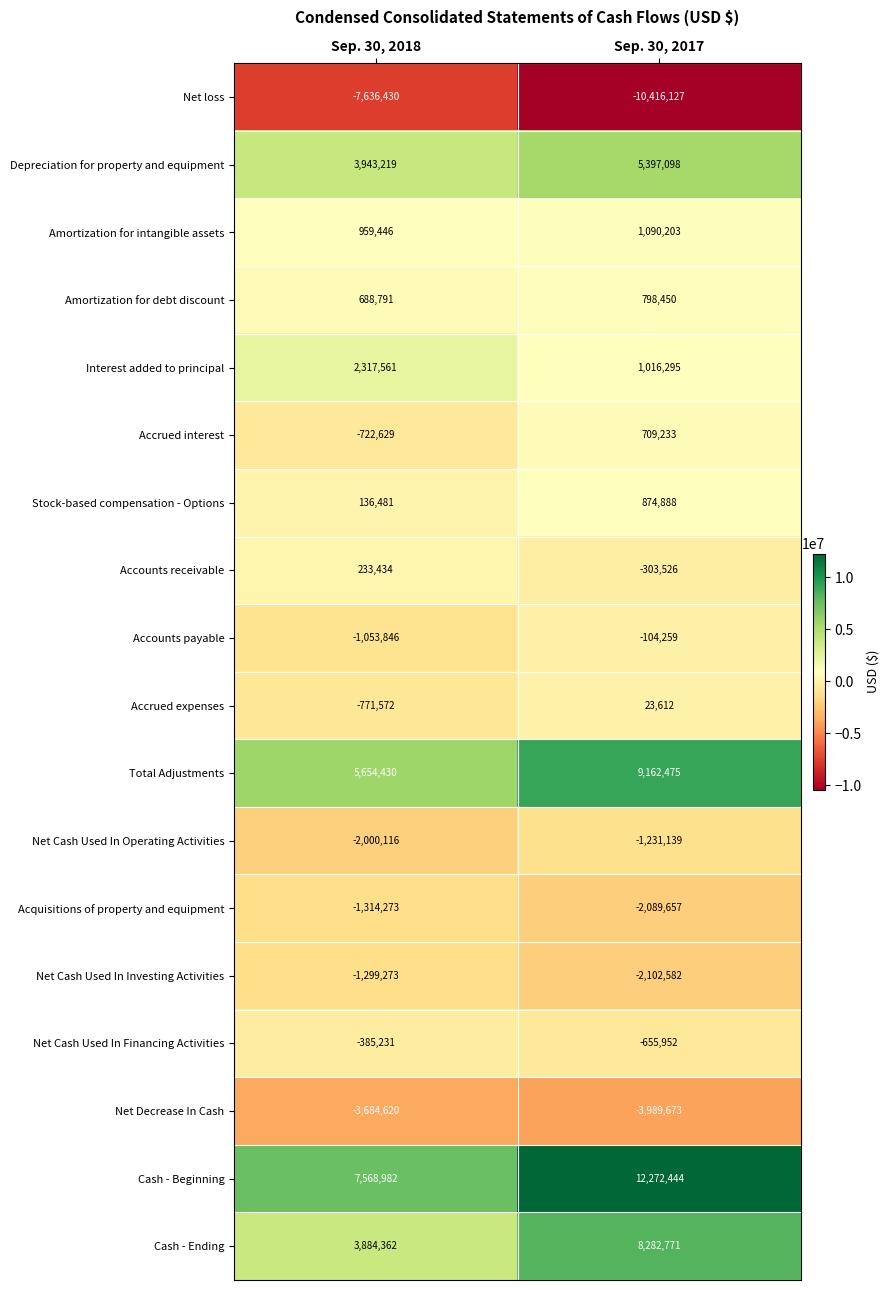

What is the difference between the Accrued expenses values at Sep. 30, 2018 and Sep. 30, 2017?

795184